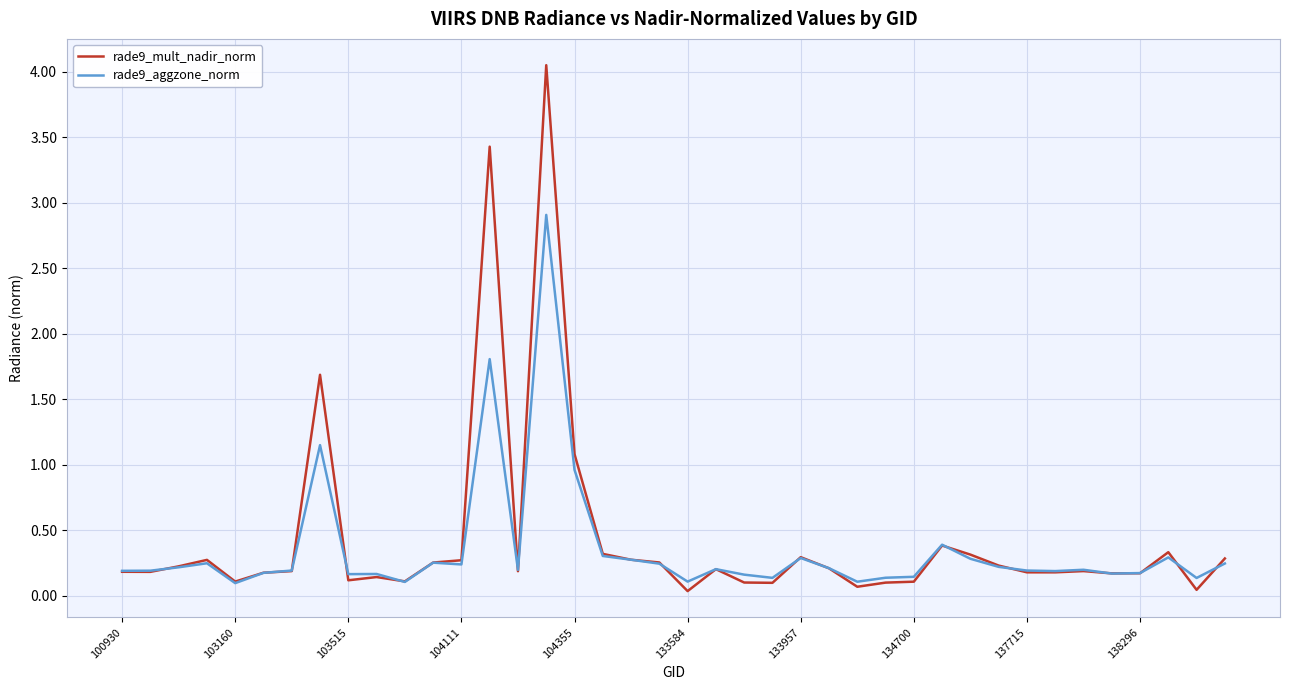

What is the maximum value for rade9_aggzone_norm?

2.9